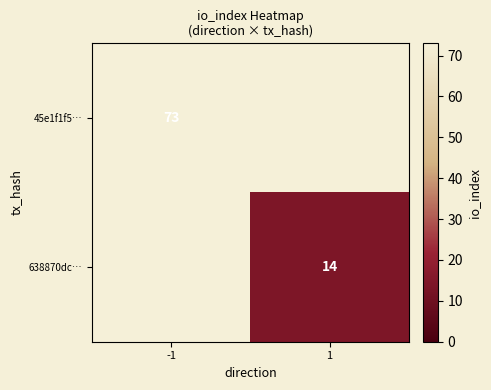

The value of 45e1f1f5… at -1 is 73. True or false?

True